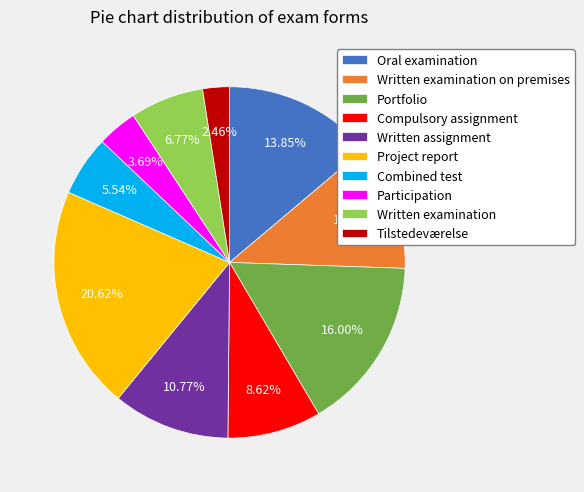

Does Written examination represent more than half of the total?

No